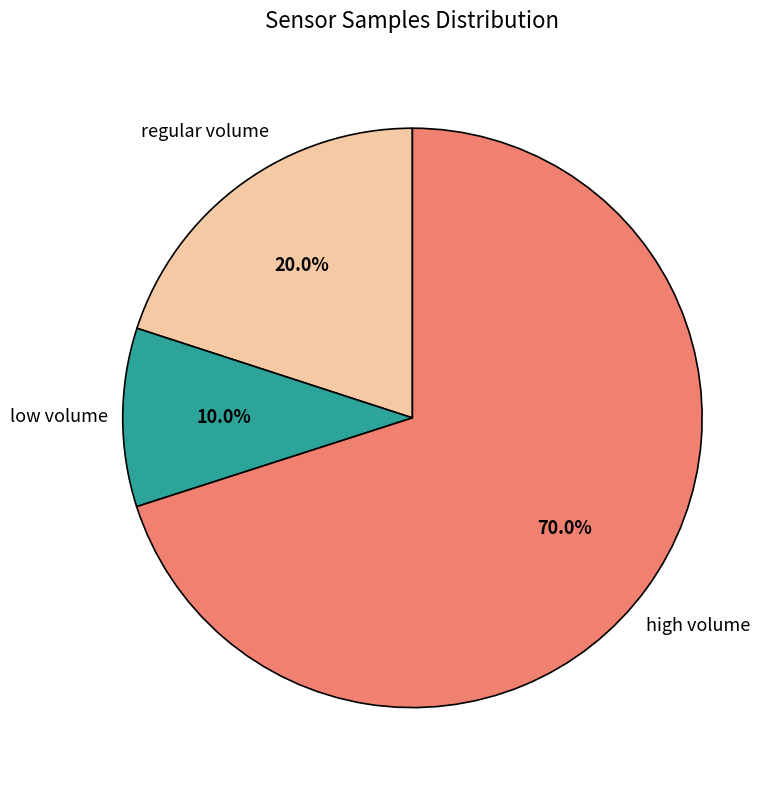

Is there any slice that represents more than half of the pie?

Yes